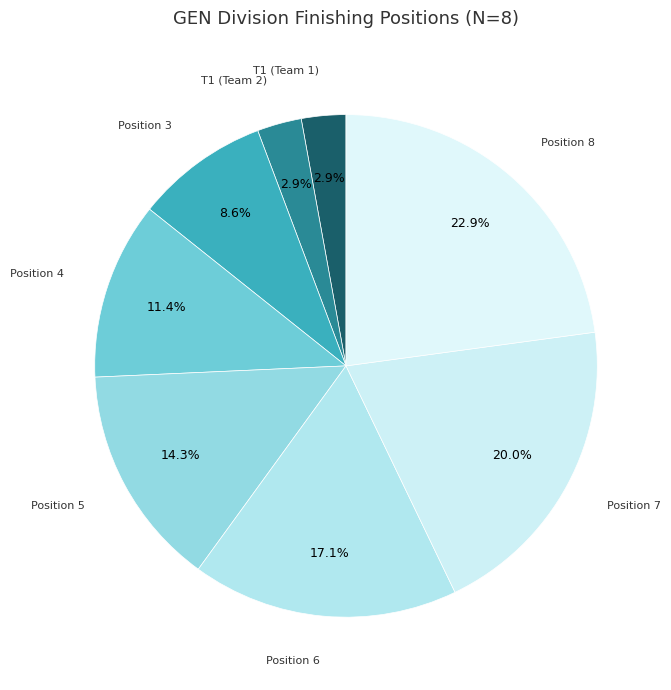

Count the number of slices in the pie.

8